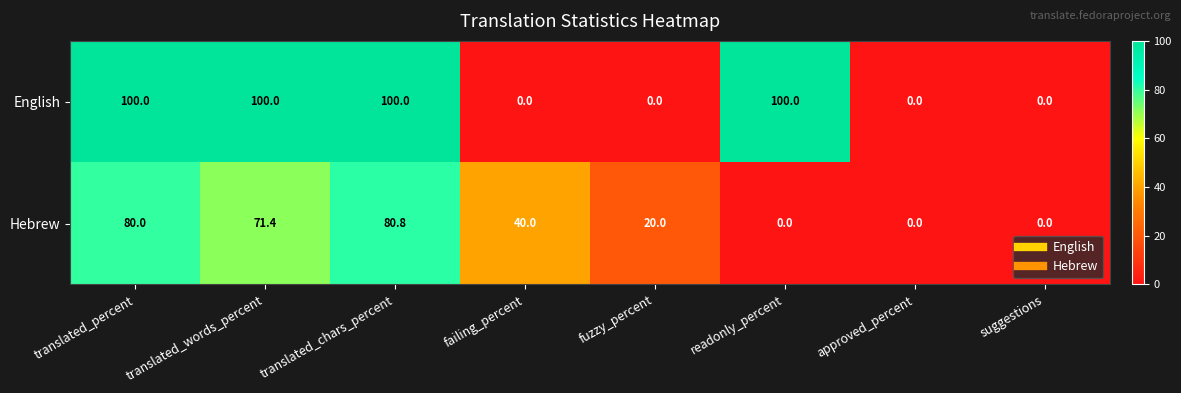

What is the maximum value shown in the chart?

100.0